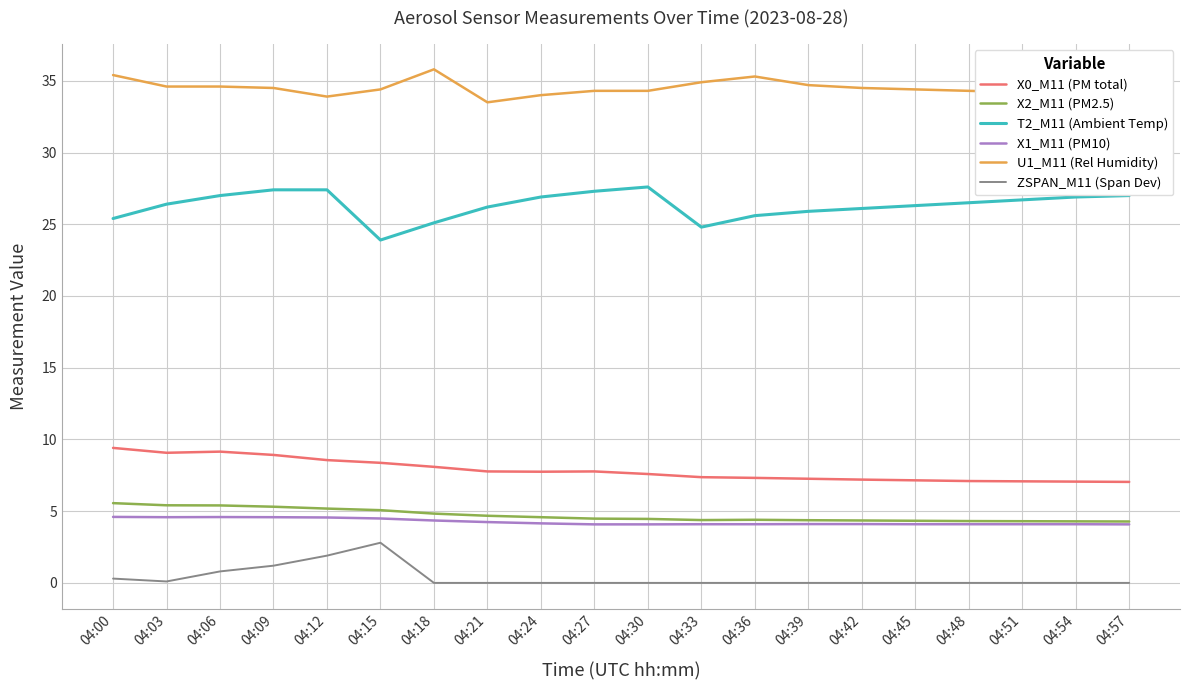

True or false: X0_M11 (PM total) and T2_M11 (Ambient Temp) intersect in this chart.

False